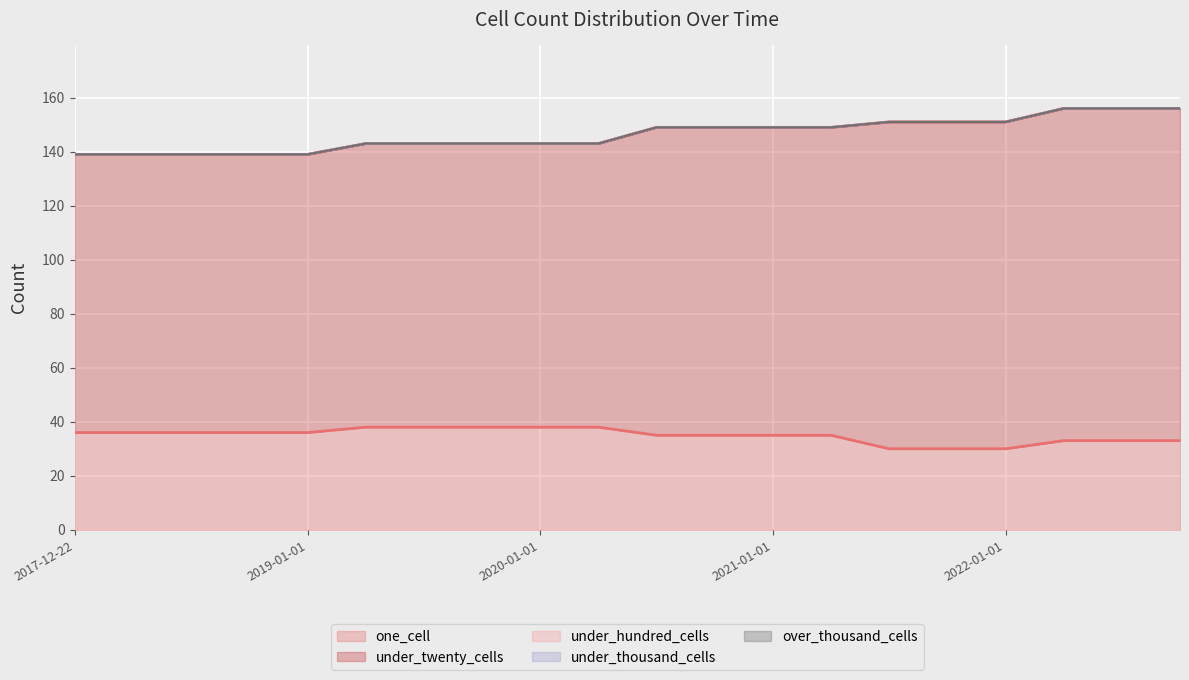

What is the spread (max minus min) of values at 2019-01-01?

103